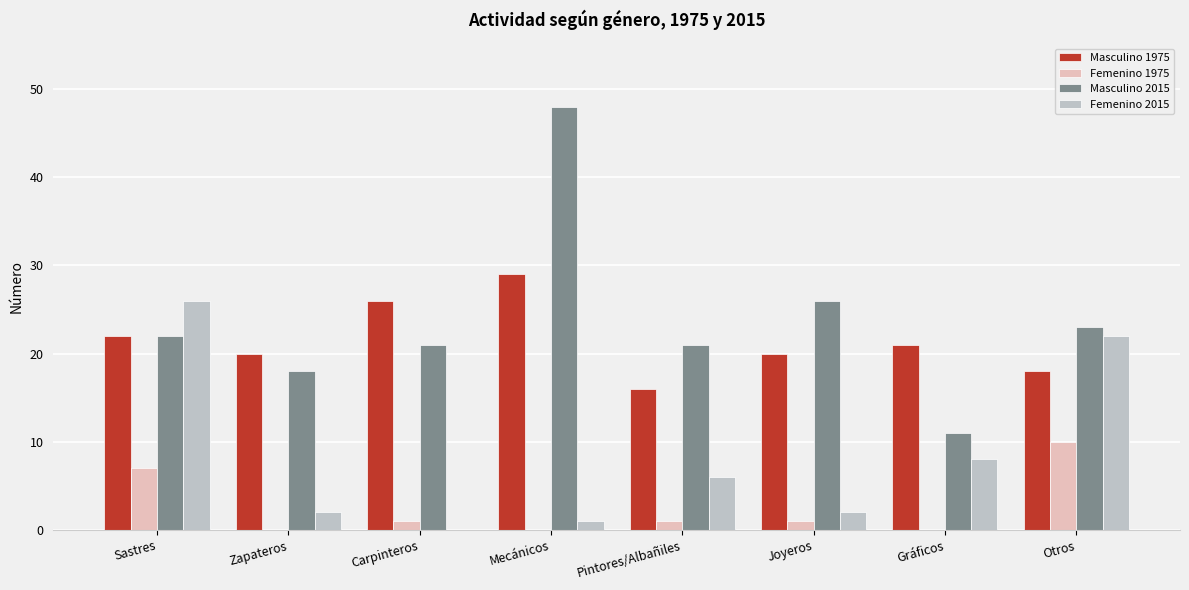

Which category has the highest value across all series?

Mecánicos